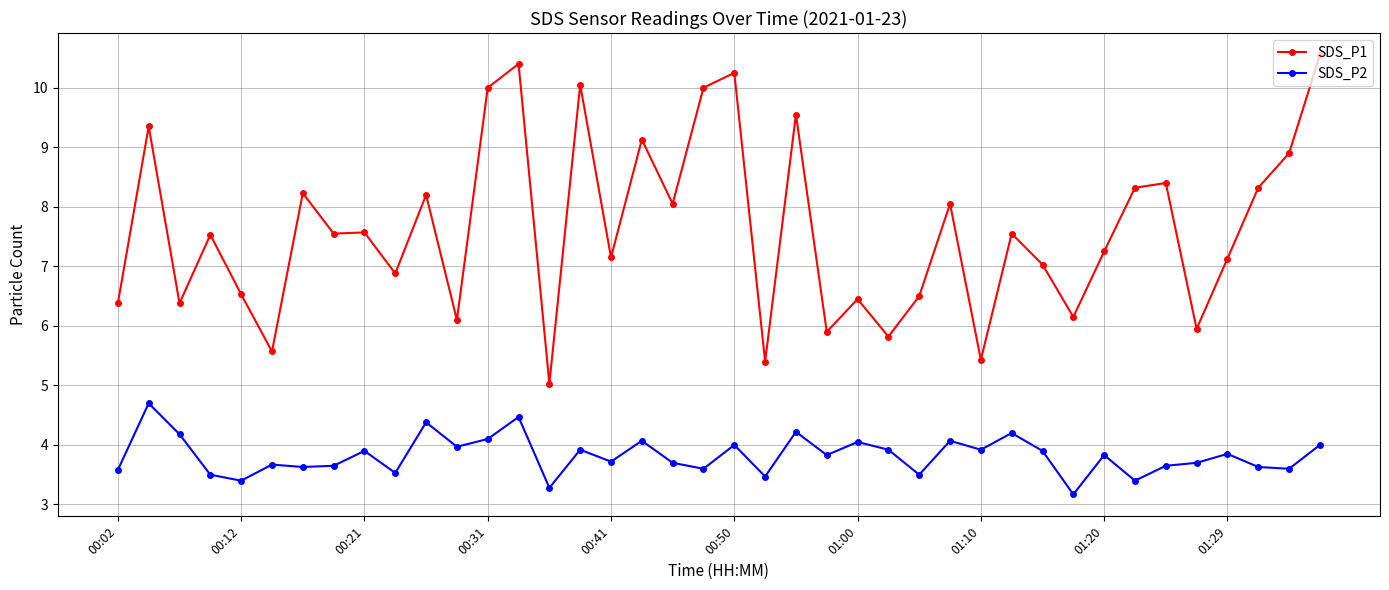

What is the value of the SDS_P1 point at the 22nd from the left?

5.4